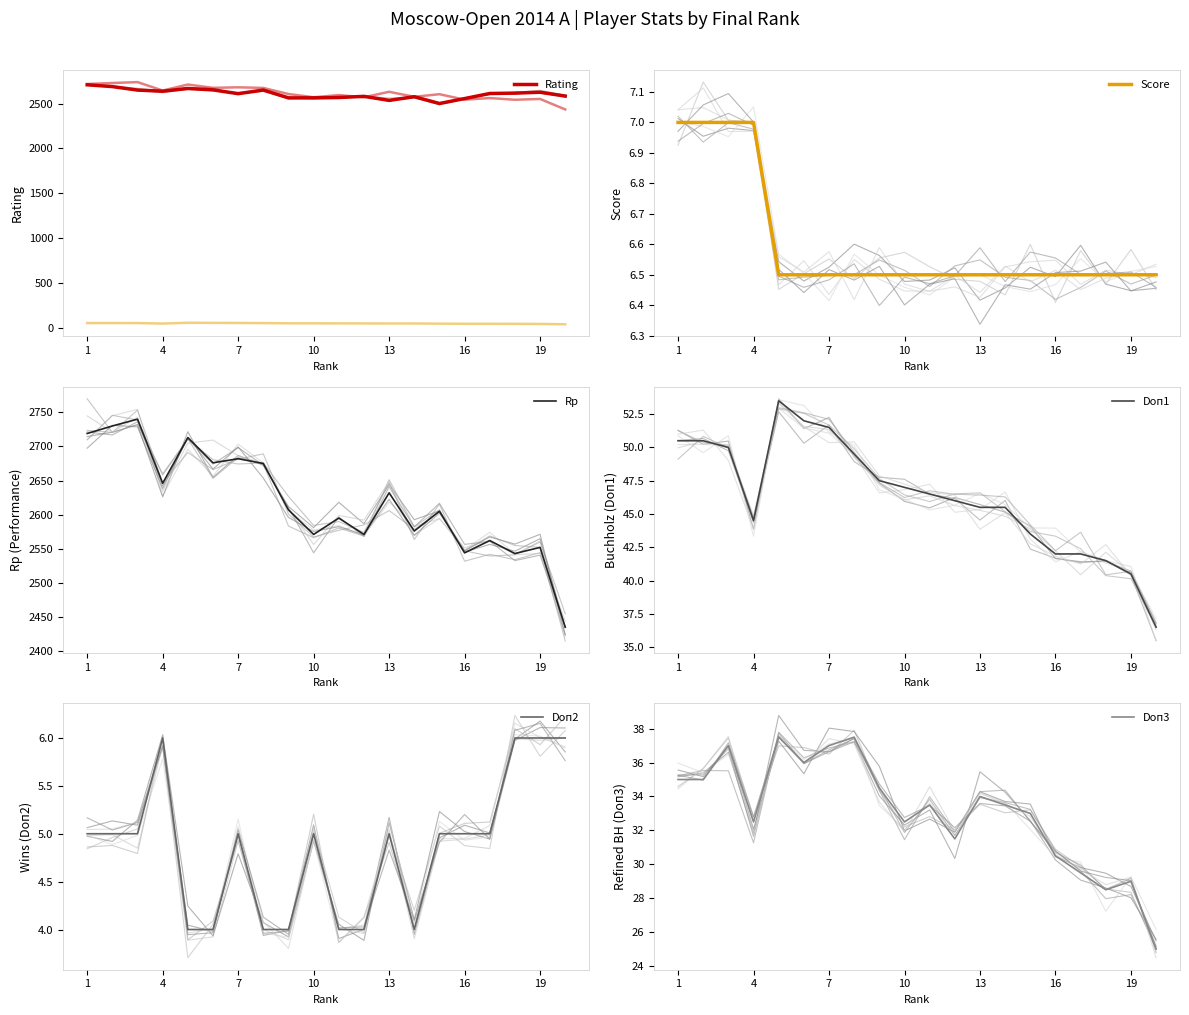

How many interior local peaks does the Rating series have?

5